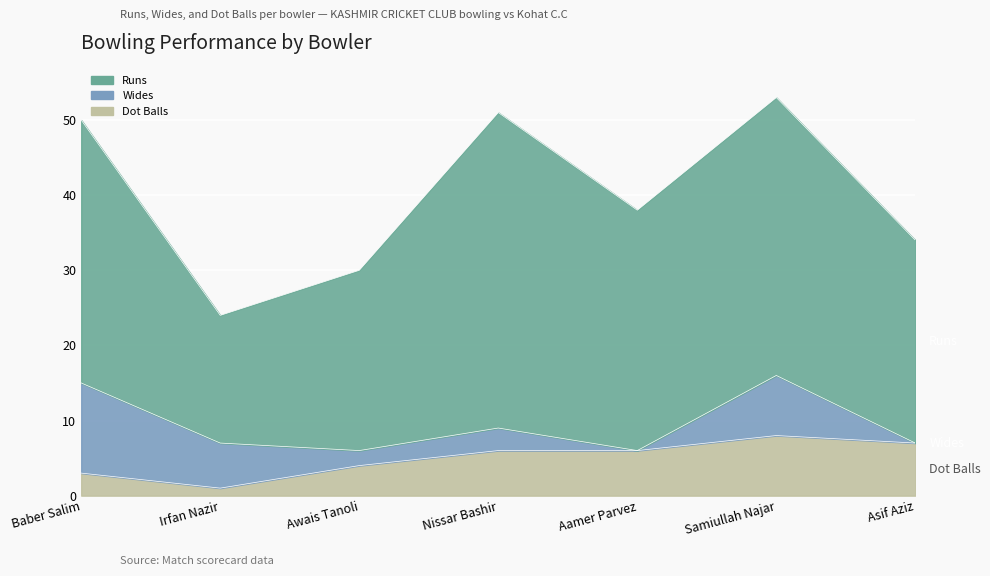

Reading left to right, extract all data points from this chart.

Runs: 35	17	24	42	32	37	27
Wides: 12	6	2	3	0	8	0
Dot Balls: 3	1	4	6	6	8	7